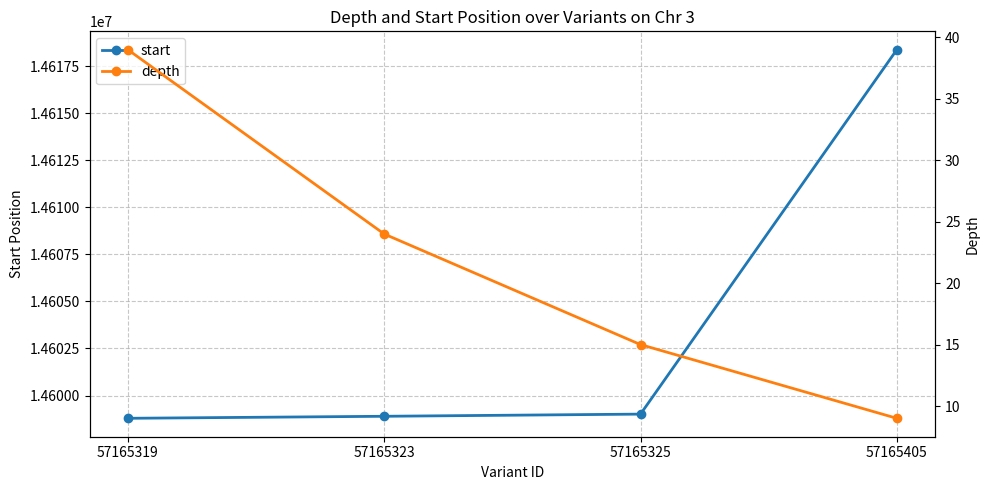

Reading left to right, transcribe all the data shown in this chart.

start: 57165319=14598793	57165323=14598900	57165325=14599015	57165405=14618363
depth: 57165319=39	57165323=24	57165325=15	57165405=9